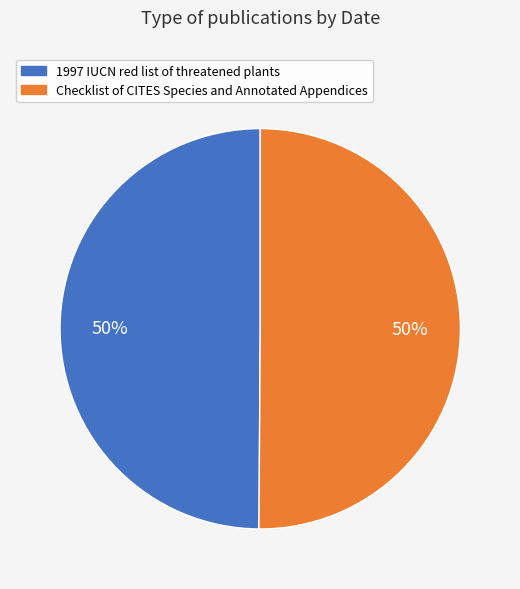

Is the sum of Checklist of CITES Species and Annotated Appendices and 1997 IUCN red list of threatened plants greater than half?

Yes